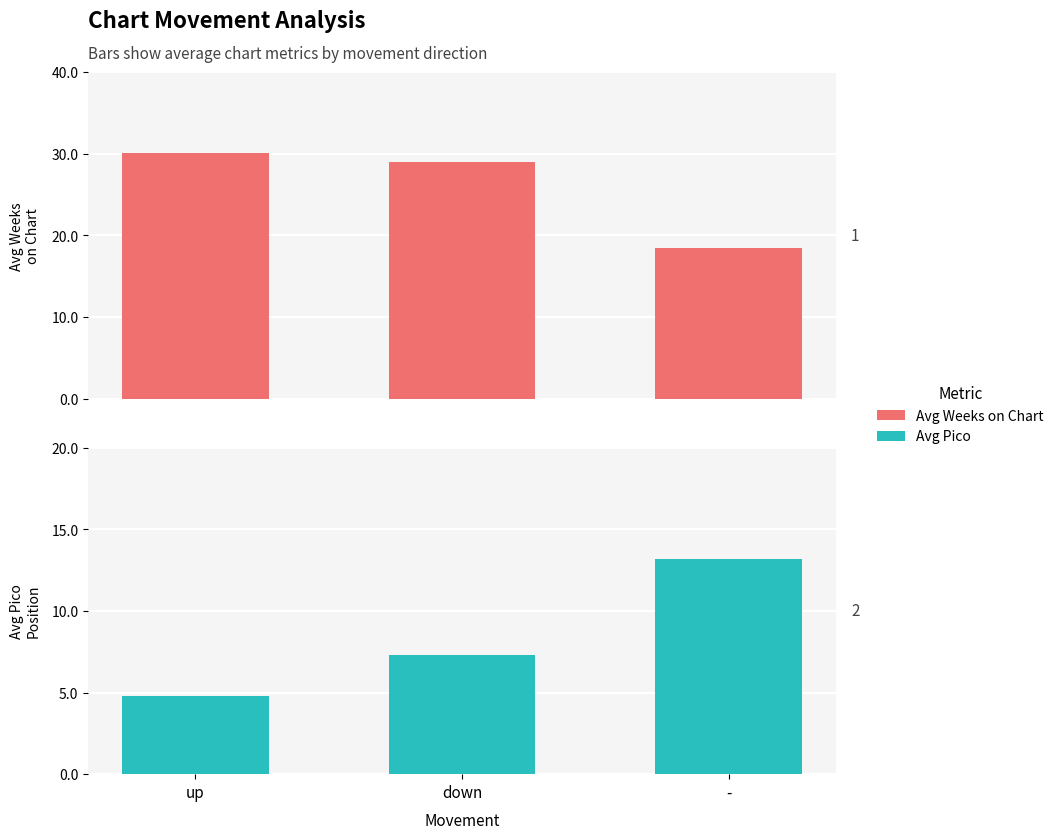

What is the minimum value for Avg Pico?

4.8